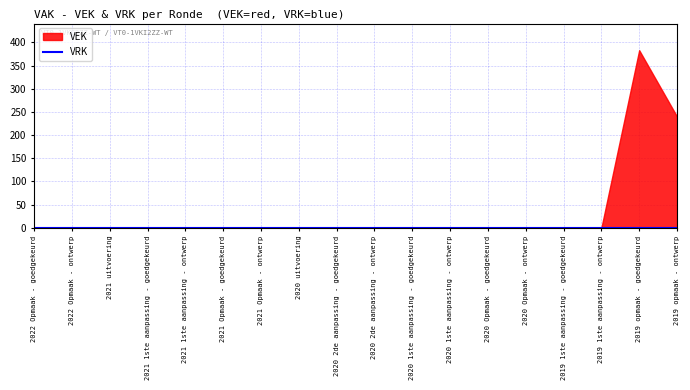

How many lines are shown in the chart?

2